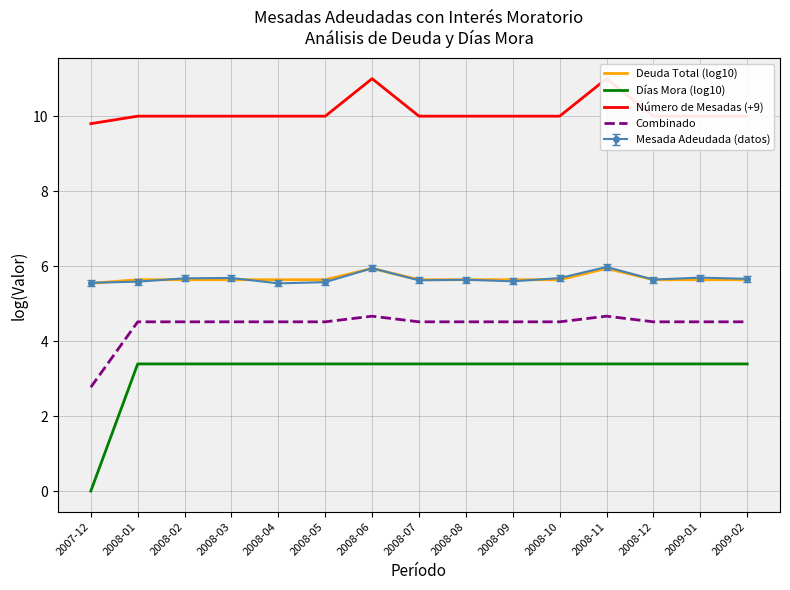

How many distinct data groups are displayed?

4